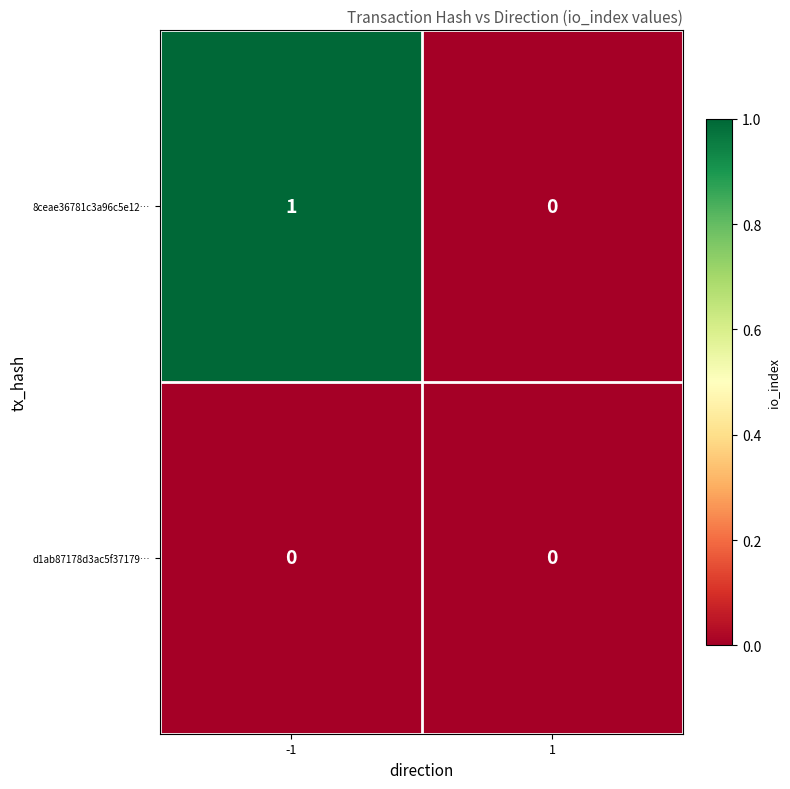

Rank the series by their maximum value, from lowest to highest.

d1ab87178d3ac5f37179…, 8ceae36781c3a96c5e12…